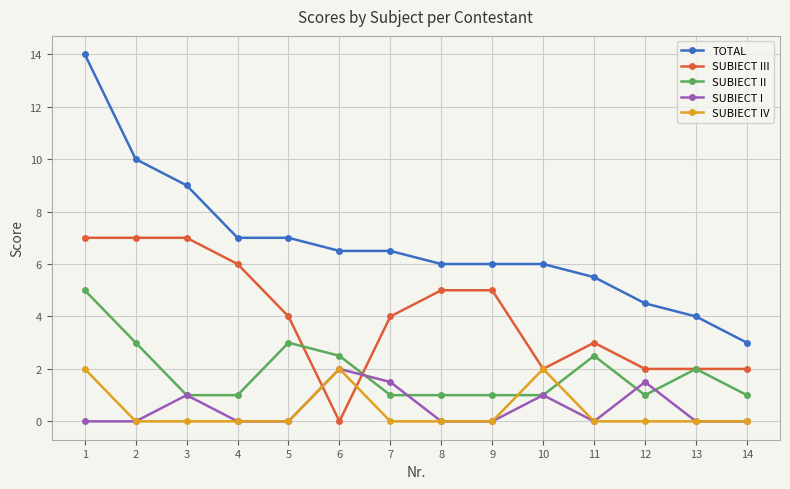

Between which two adjacent categories do SUBIECT IV and SUBIECT II first intersect?

9 and 10